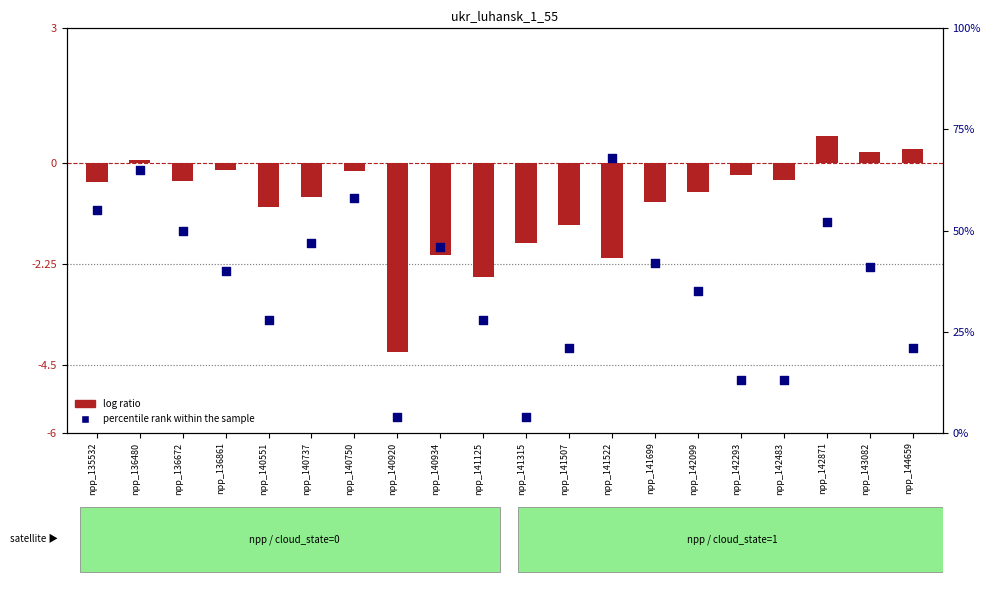

At which category is the sum across all series the highest?

npp_141522